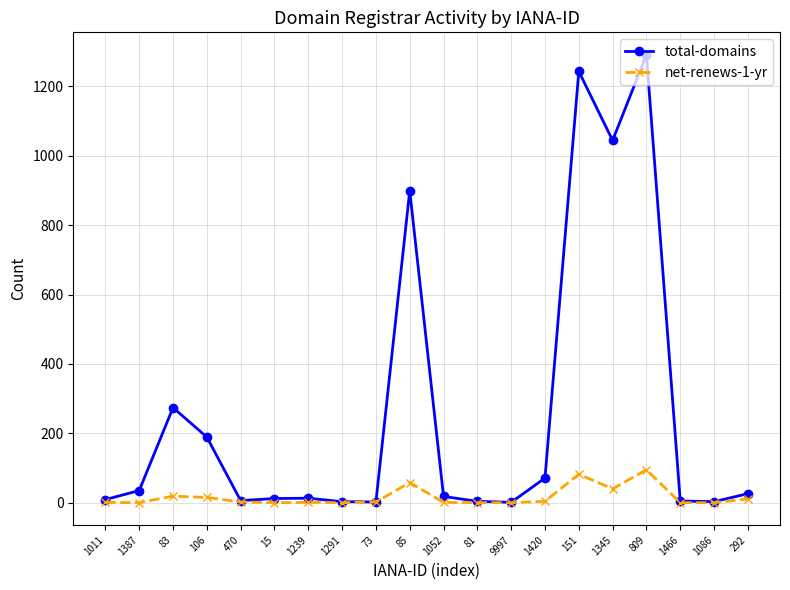

Which label corresponds to the largest value in the chart?

809